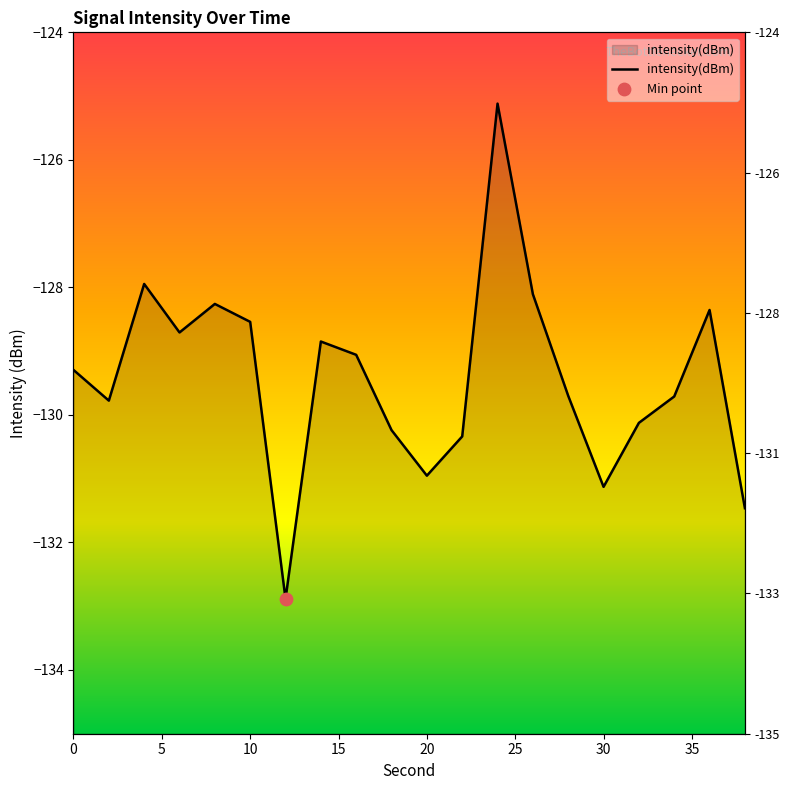

What is the change in value from 28 to 30?

-1.4